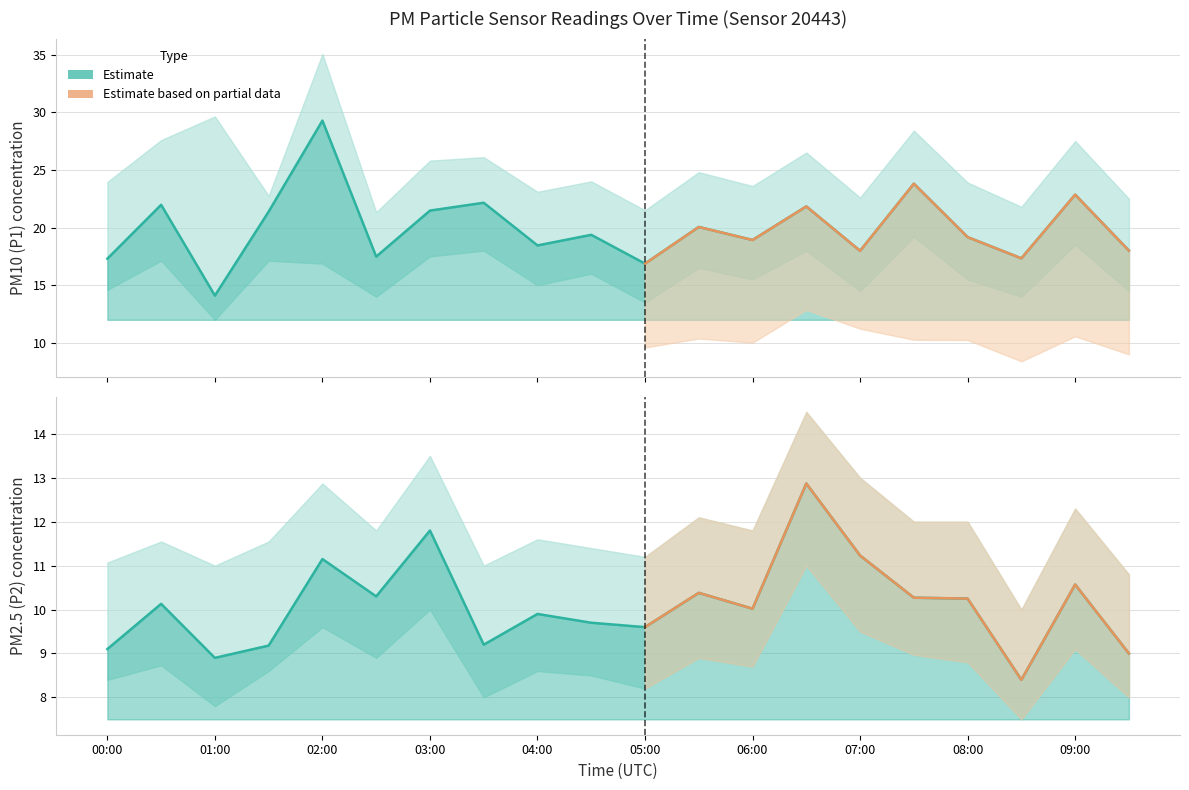

Which series has the largest total across all categories?

P1_upper